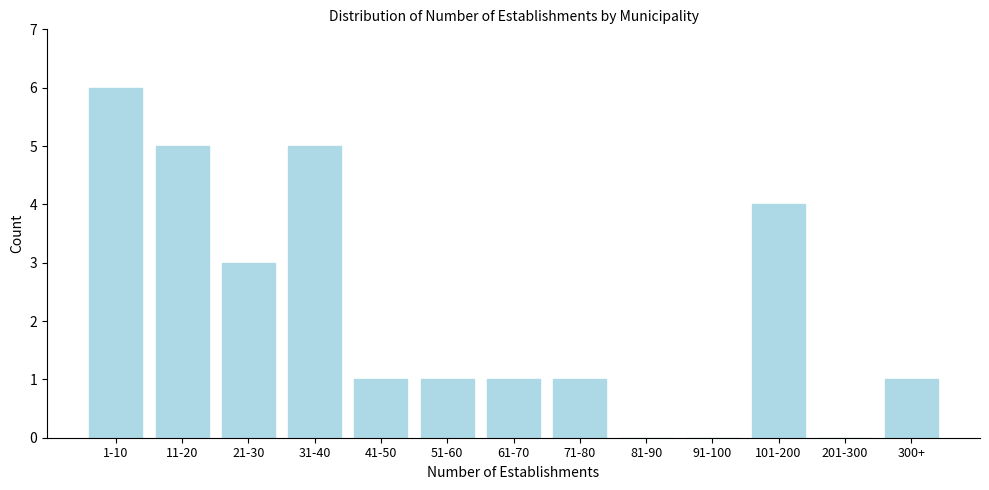

Reading left to right, list all the values displayed in this chart.

1-10=6	11-20=5	21-30=3	31-40=5	41-50=1	51-60=1	61-70=1	71-80=1	81-90=0	91-100=0	101-200=4	201-300=0	300+=1